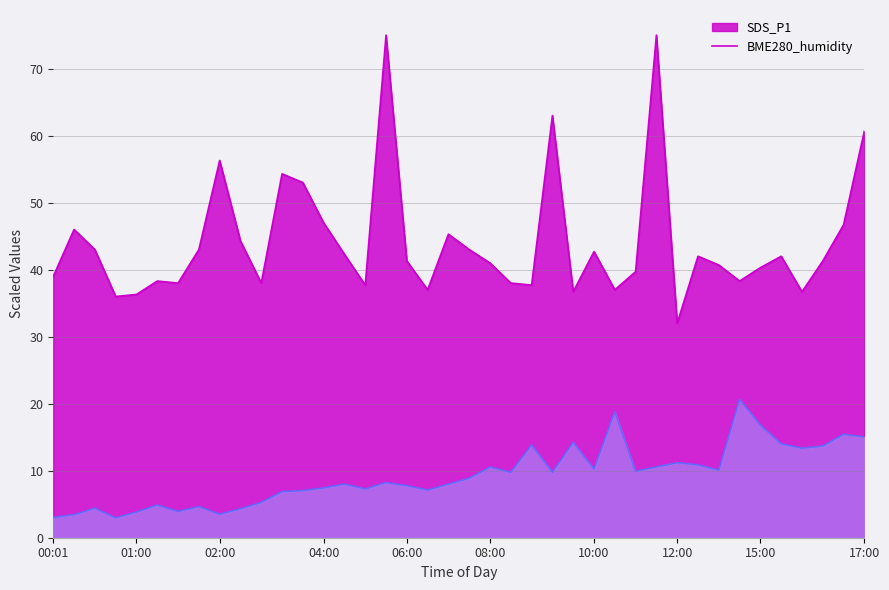

The BME280_humidity series shows 103.1 at 18:00. True or false?

False